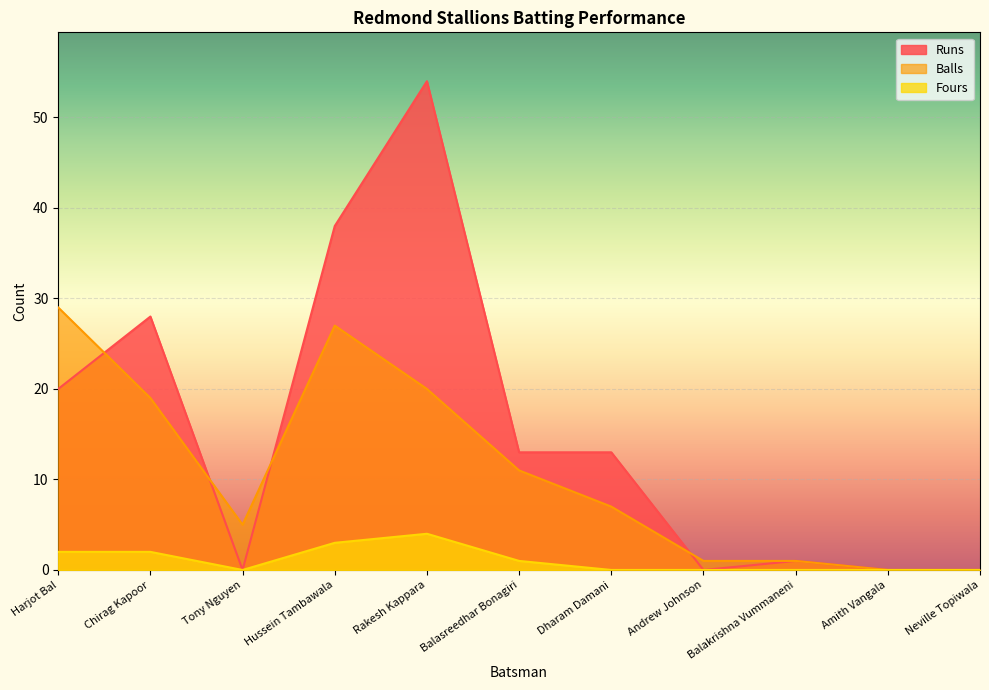

Is it true that Balls equals 29 at Harjot Bal?

True